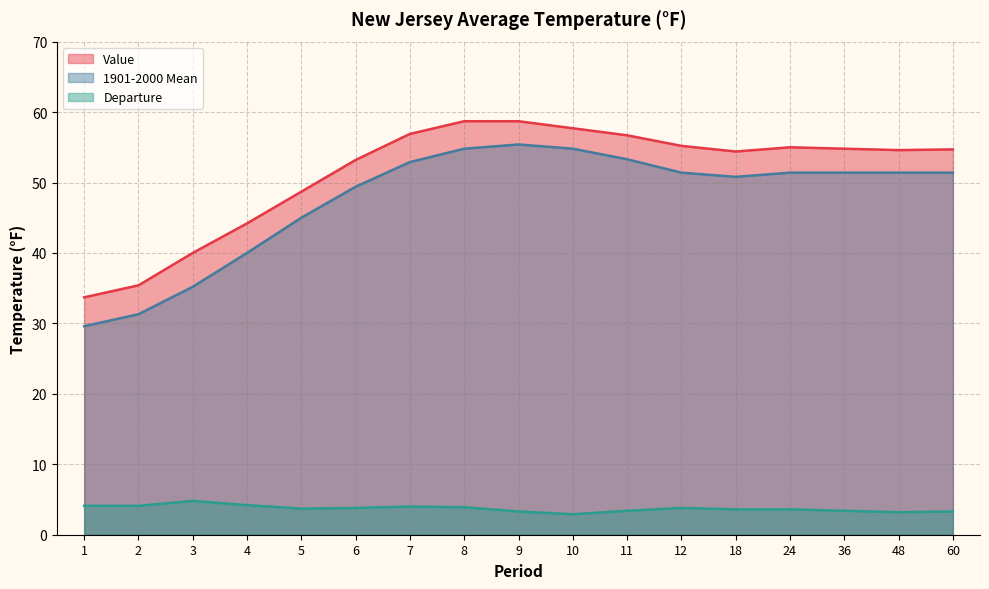

Where is the first local maximum for 1901-2000 Mean?

9